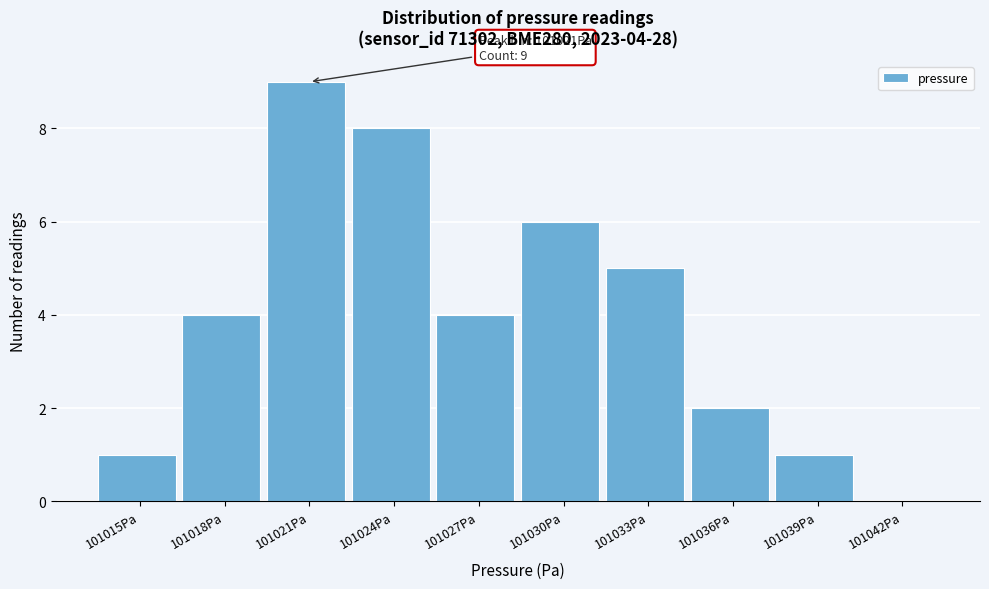

Reading right to left, what are all the values shown in this chart?

101042Pa=0	101039Pa=1	101036Pa=2	101033Pa=5	101030Pa=6	101027Pa=4	101024Pa=8	101021Pa=9	101018Pa=4	101015Pa=1